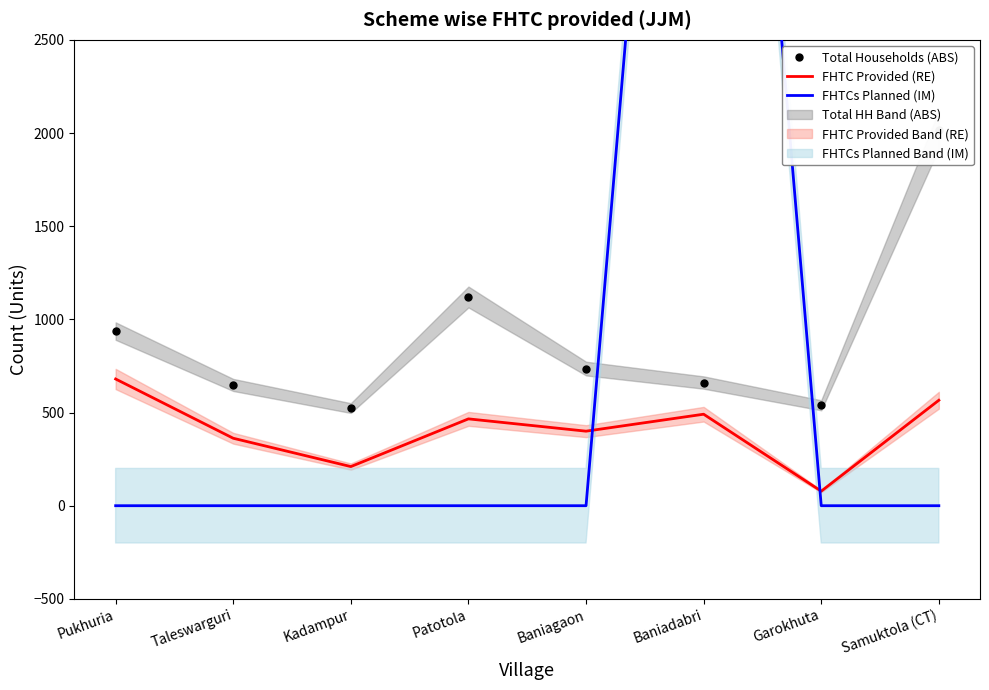

What is the total value across all series at Baniagaon?

1136